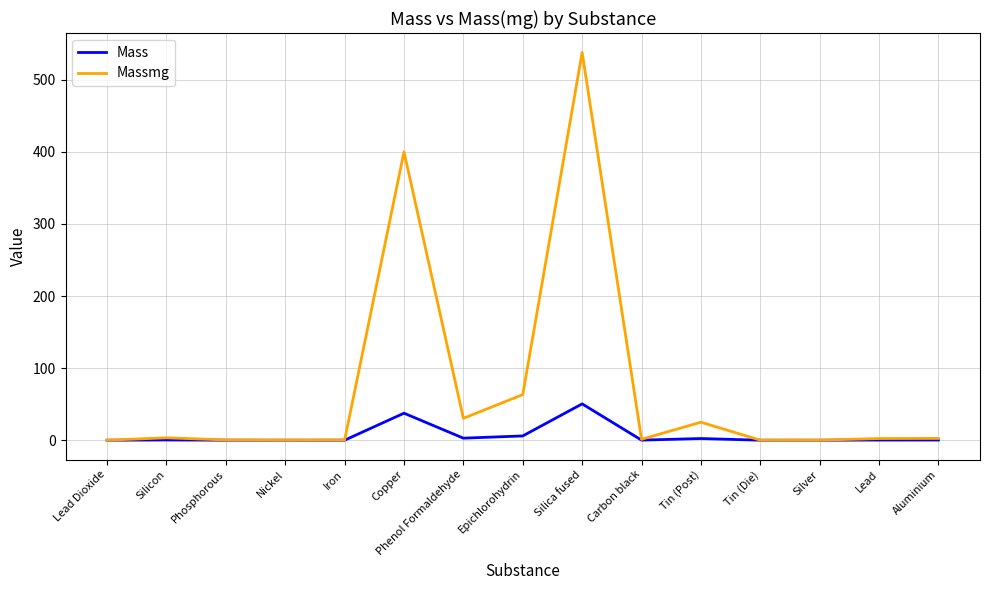

Rank the series by their average value, from highest to lowest.

Massmg, Mass